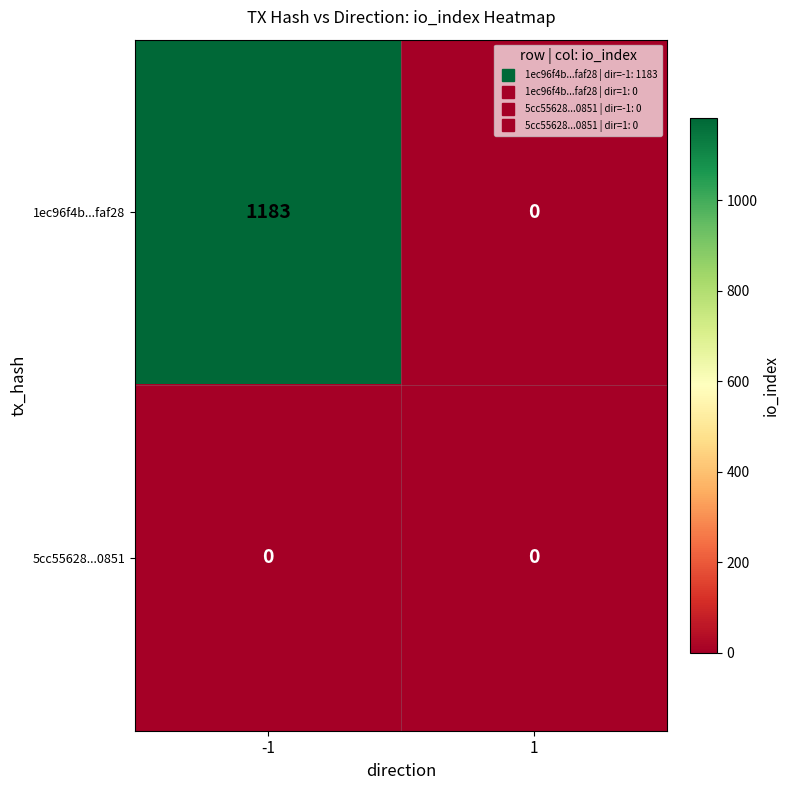

Which series changed the most between -1 and 1?

1ec96f4b...faf28